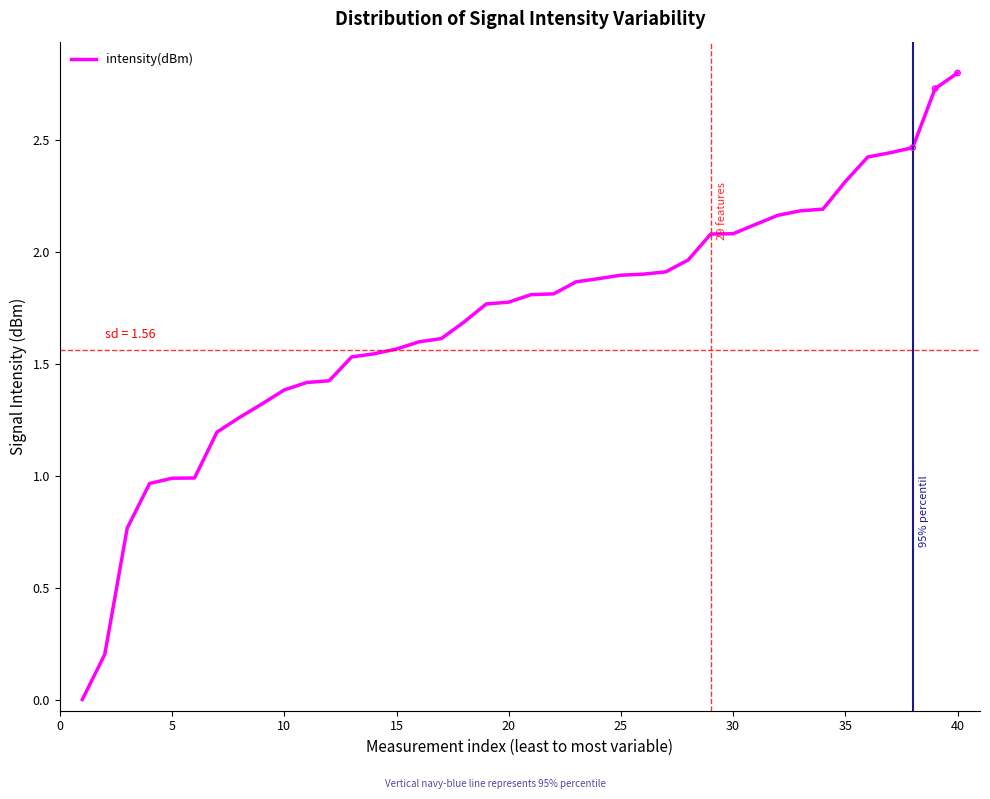

What is the difference between the maximum and minimum values?

2.8